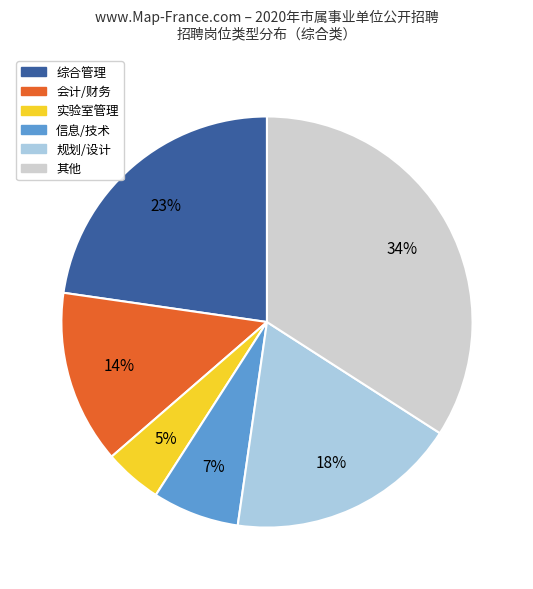

Is there any slice that represents more than half of the pie?

No